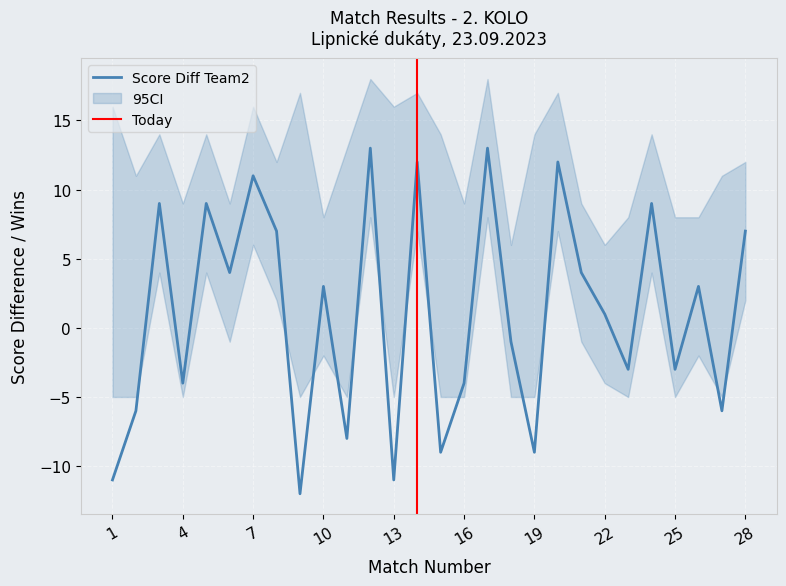

Count the number of categories in the chart.

28